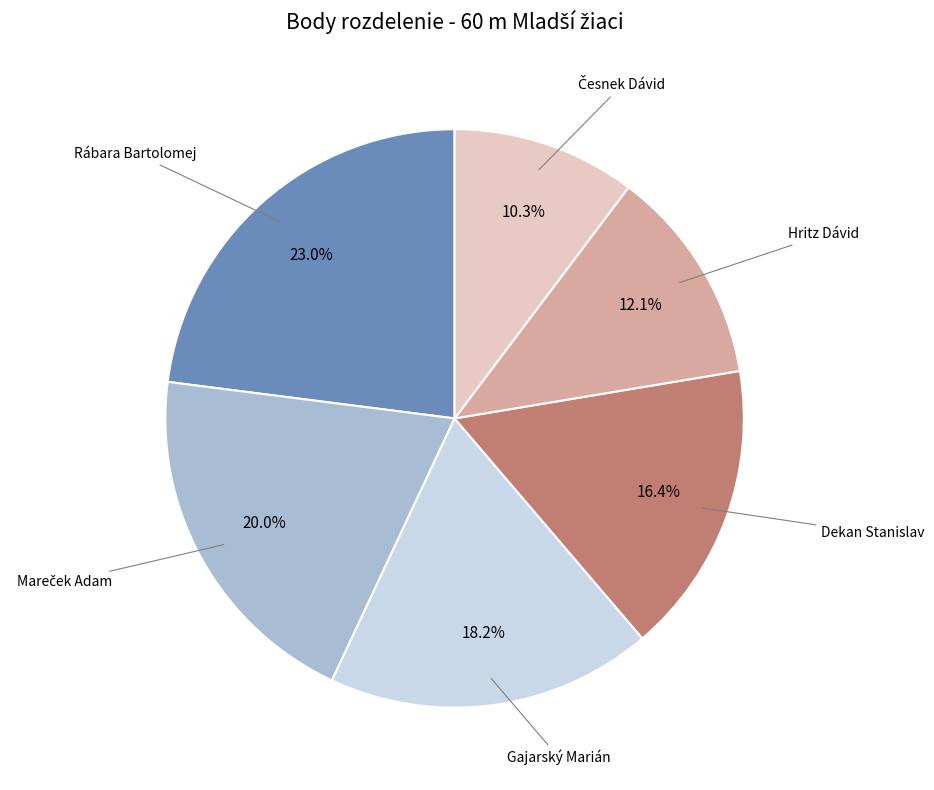

Is there any slice that represents more than half of the pie?

No